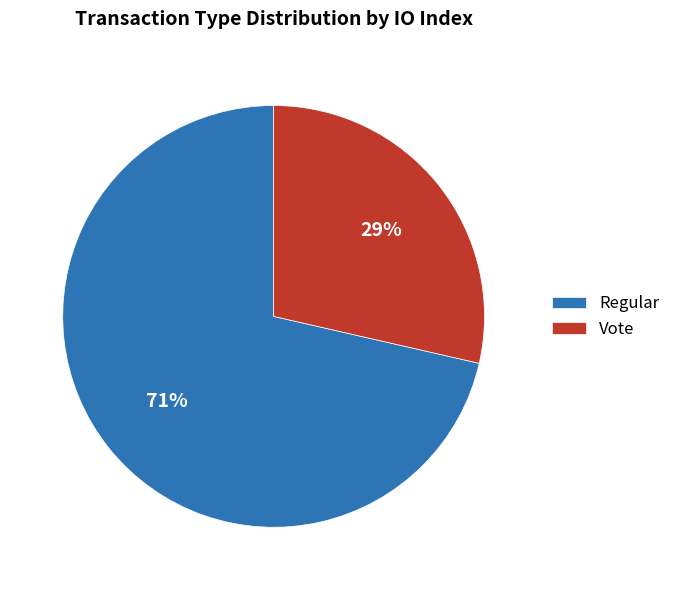

Does Regular account for over 50% of the chart?

Yes